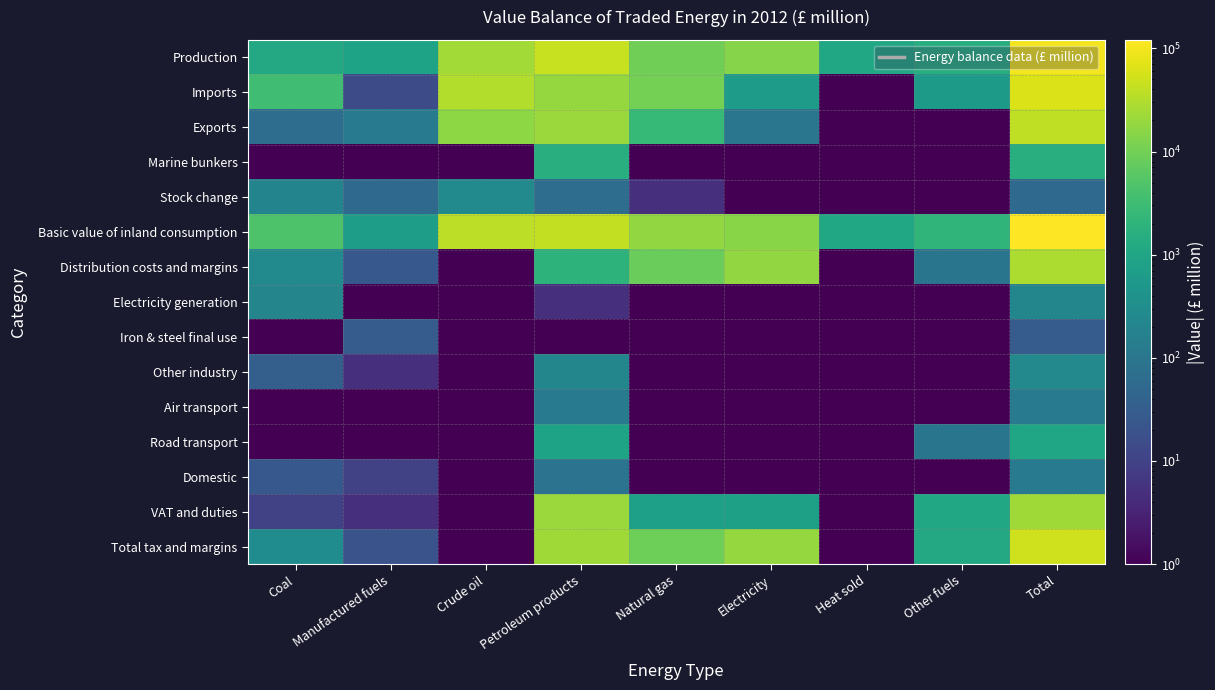

What is the spread (max minus min) of values at Heat sold?

1109.9